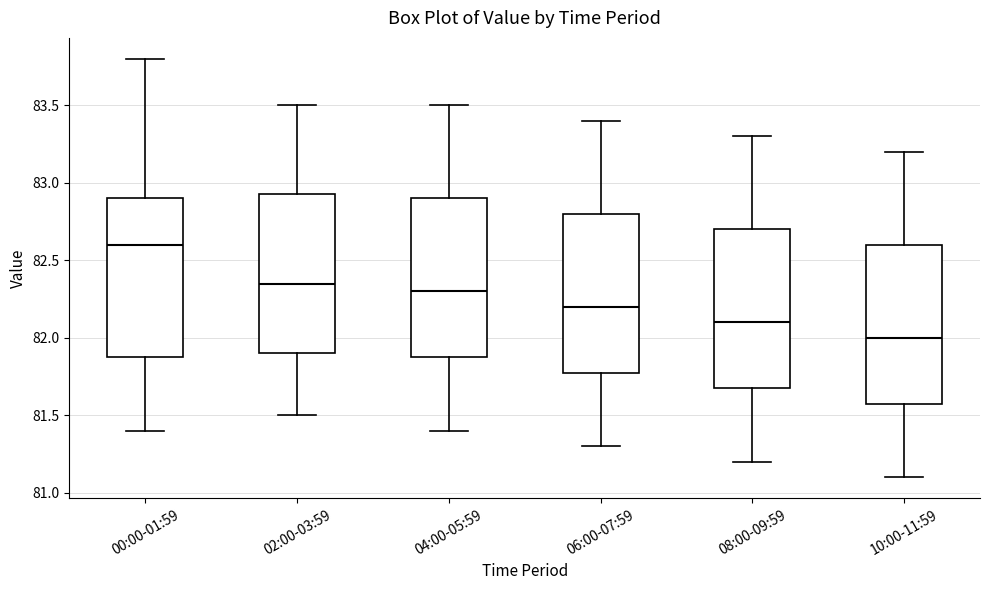

Where is the lower edge of the box for 08:00-09:59 on the y-axis? The values are not printed on the chart, so give them approximately, as read against the axis.

81.70